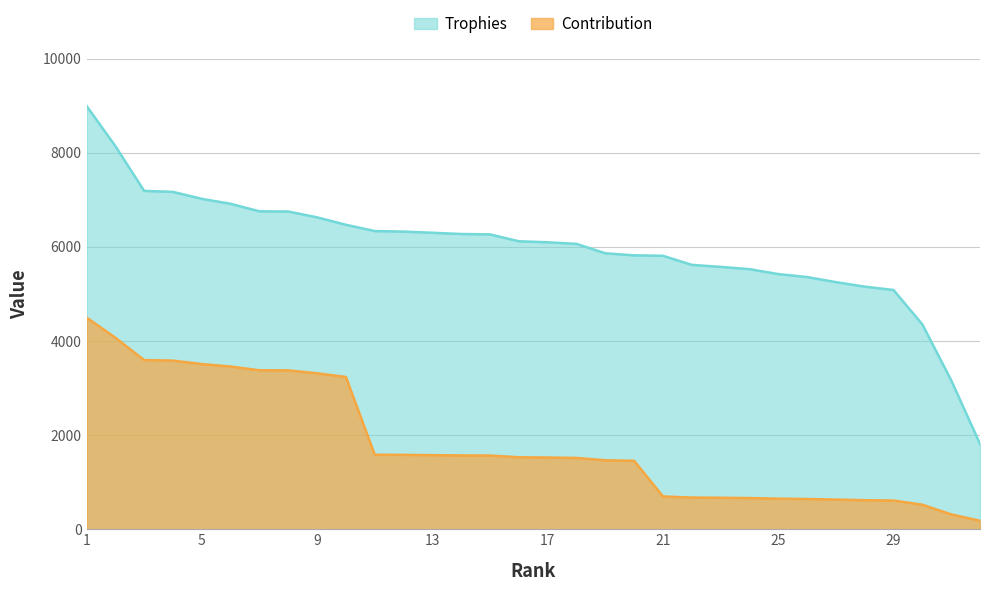

True or false: Contribution has more than 0 interior local peaks.

False